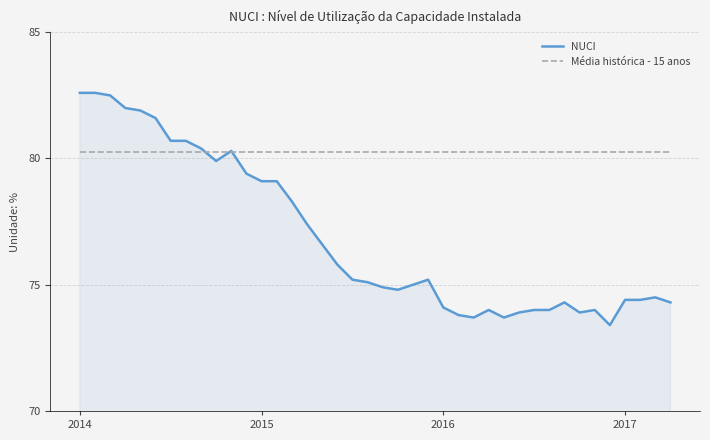

Which series has the largest total across all categories?

Média histórica - 15 anos